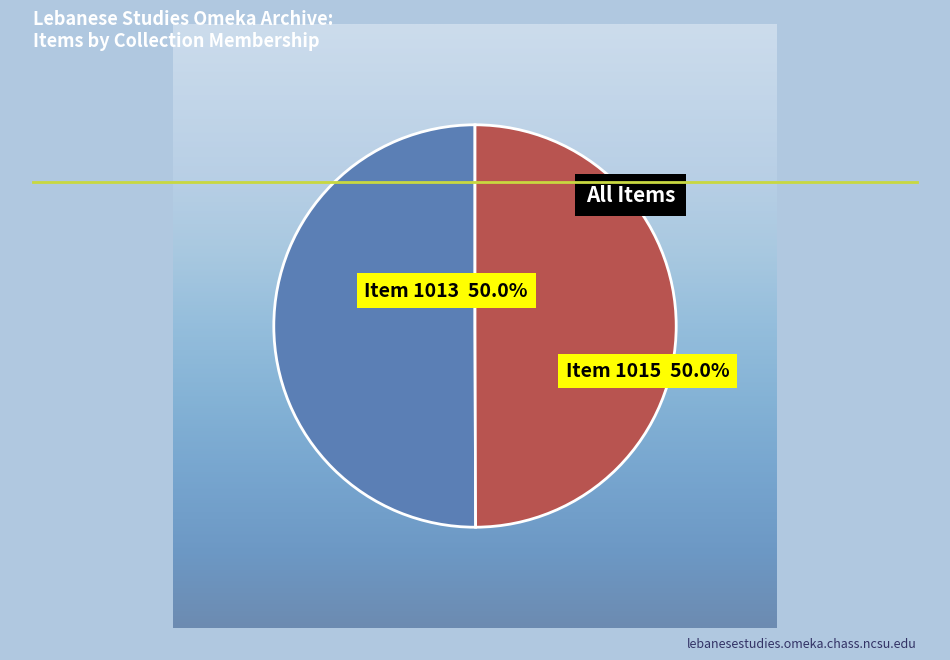

Rank the categories by value from highest to lowest.

North Carolina Newspapers (Item 1015), North Carolina Newspapers (Item 1013)